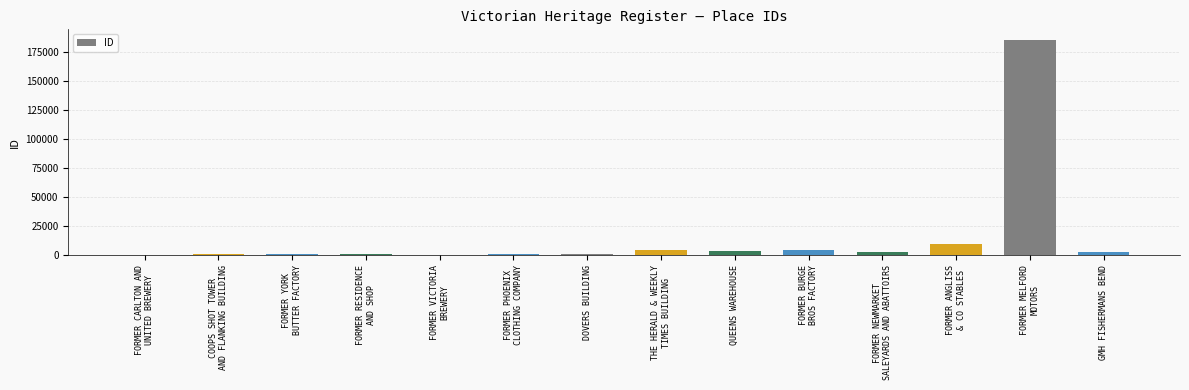

Which category has the highest value across all series?

FORMER MELFORD
MOTORS